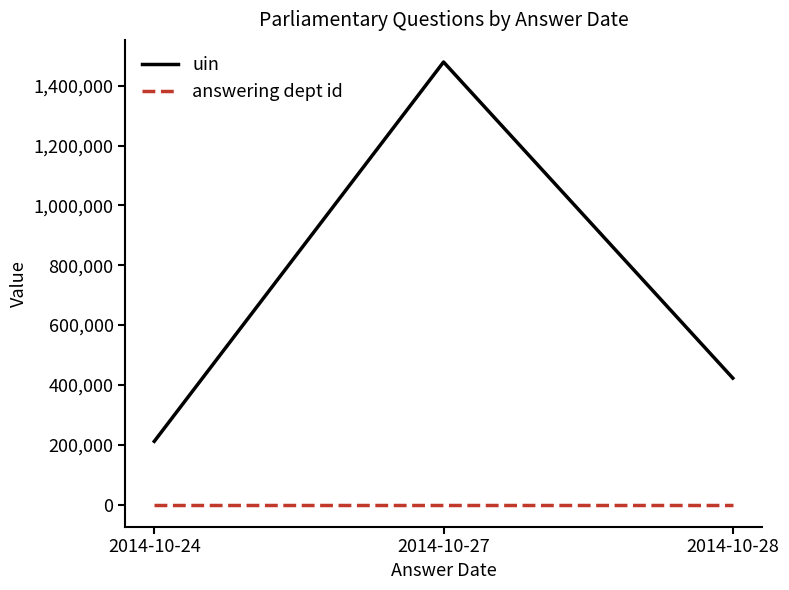

List the series in order of their peak value, highest first.

uin, answering dept id